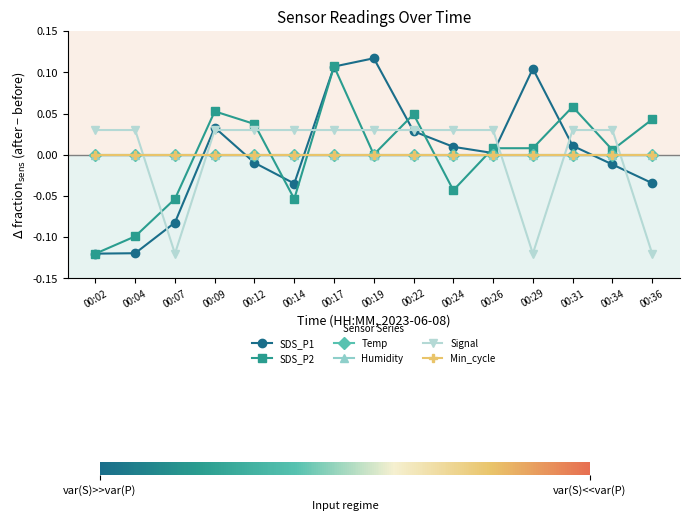

The value of SDS_P1 at 00:19 is 0.1. True or false?

False